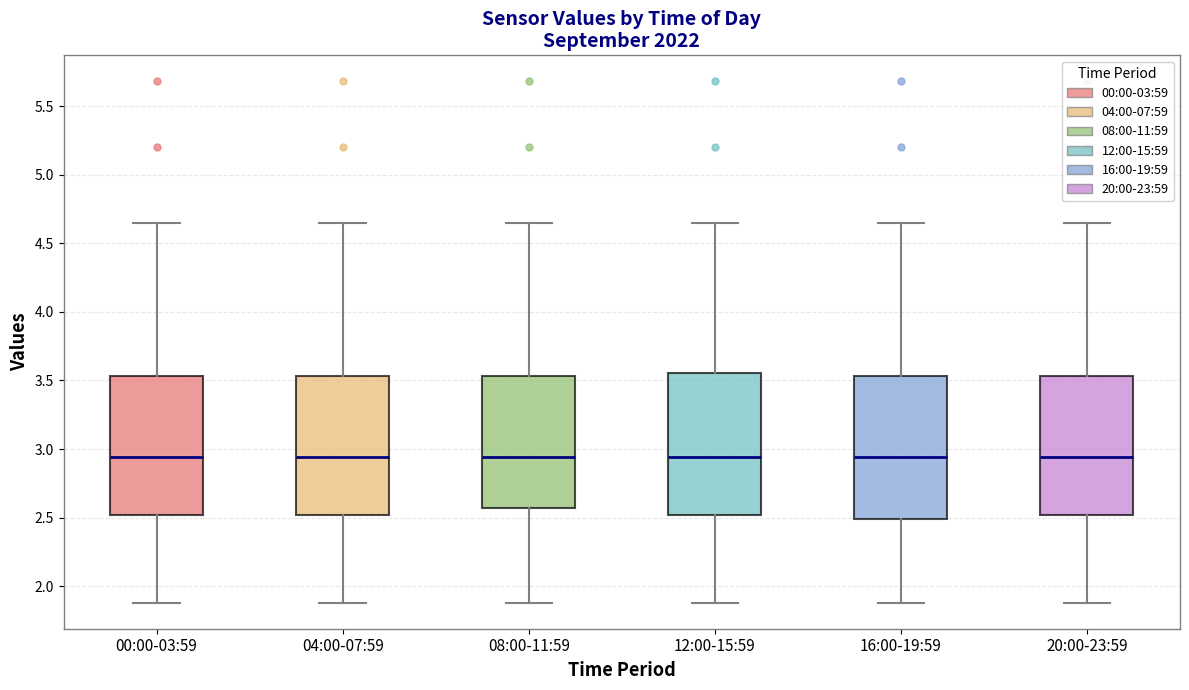

Reading left to right, transcribe this box plot: for each box, give where its median line is, the range the box spans, and where its two whiskers end, as read against the y-axis. The values are not printed on the chart, so give them approximately, as read against the axis.

00:00-03:59: median 2.95, box 2.50 to 3.55, whiskers 1.90 to 4.65
04:00-07:59: median 2.95, box 2.50 to 3.55, whiskers 1.90 to 4.65
08:00-11:59: median 2.95, box 2.55 to 3.55, whiskers 1.90 to 4.65
12:00-15:59: median 2.95, box 2.50 to 3.55, whiskers 1.90 to 4.65
16:00-19:59: median 2.95, box 2.50 to 3.55, whiskers 1.90 to 4.65
20:00-23:59: median 2.95, box 2.50 to 3.55, whiskers 1.90 to 4.65